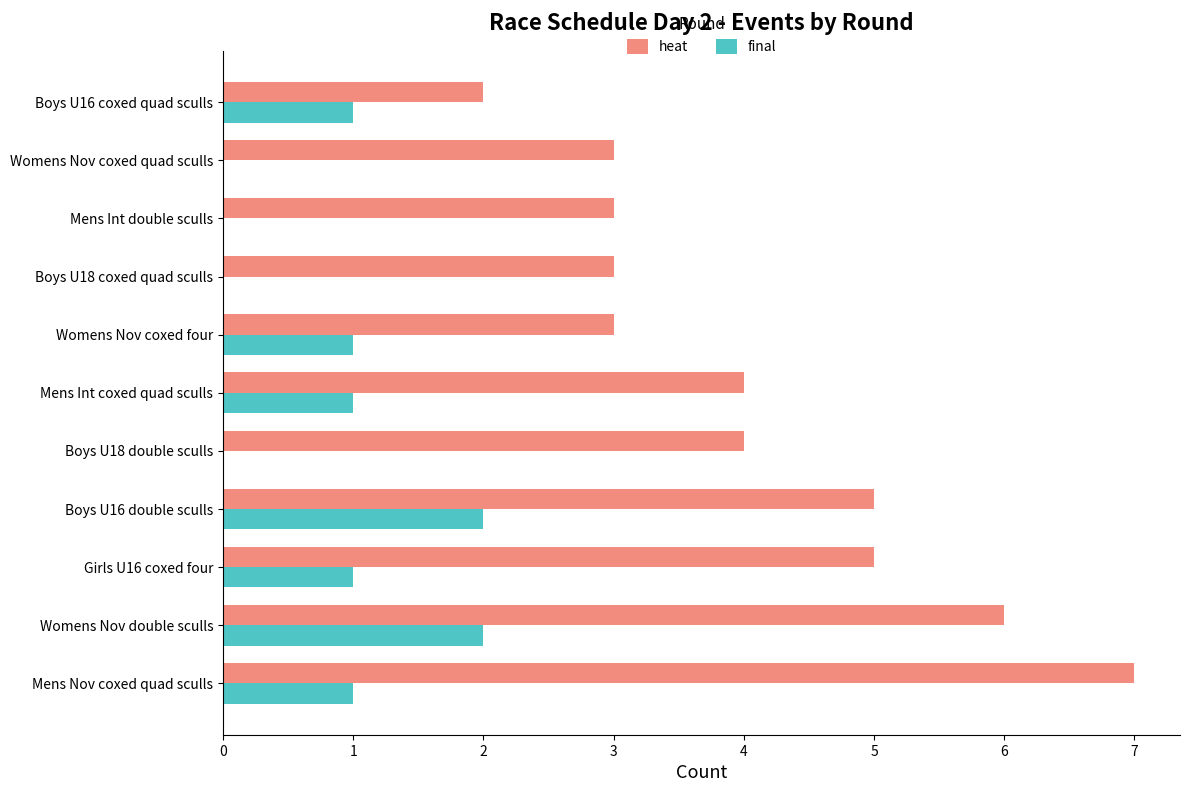

What is the sum of all final values?

9